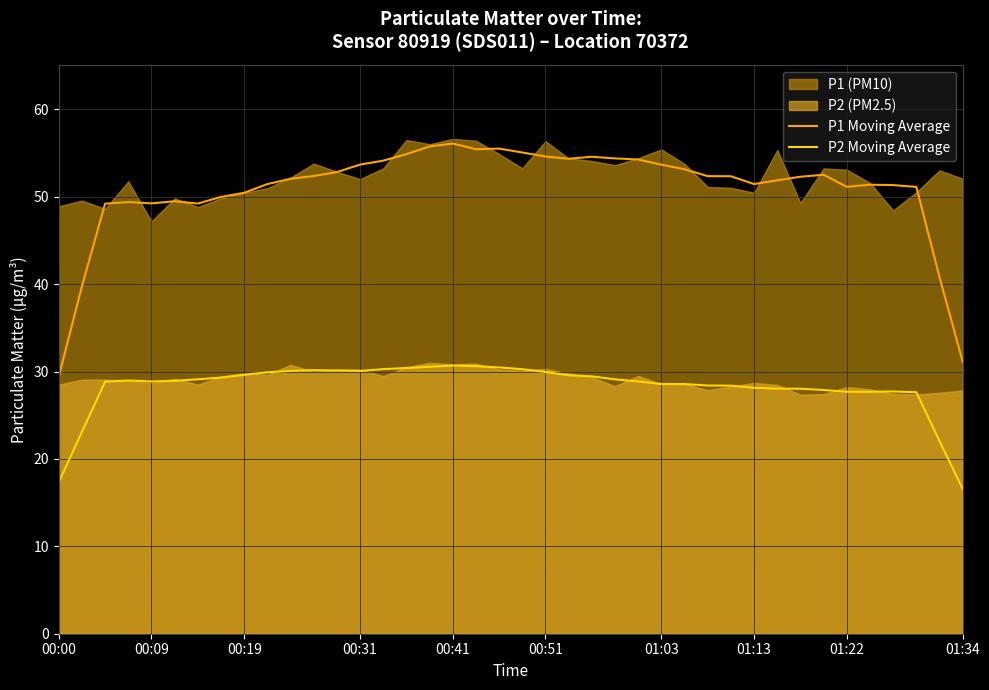

How many data points in P1 Moving Average are above 52?

22